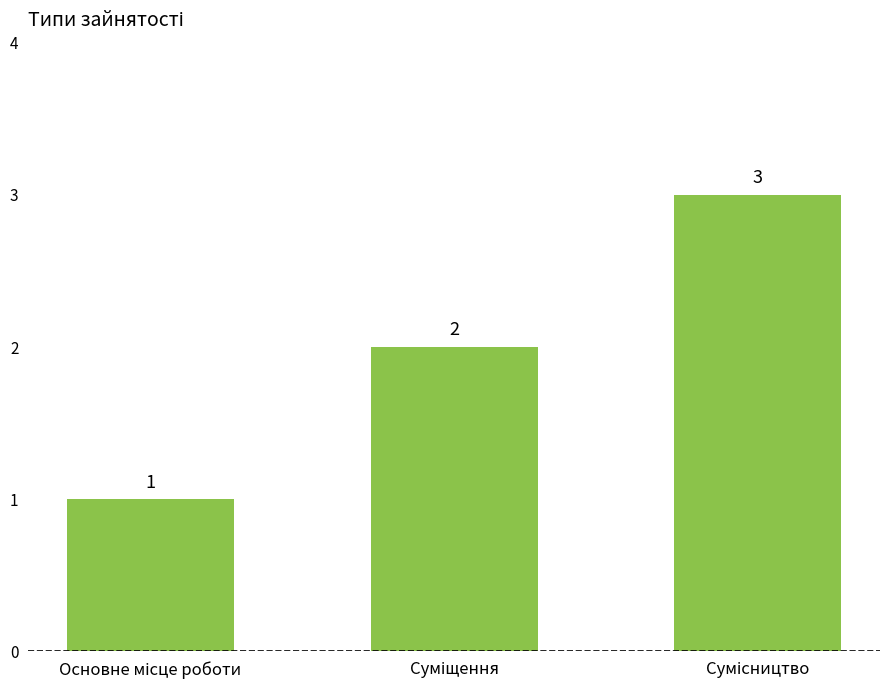

What is the smallest value displayed?

1